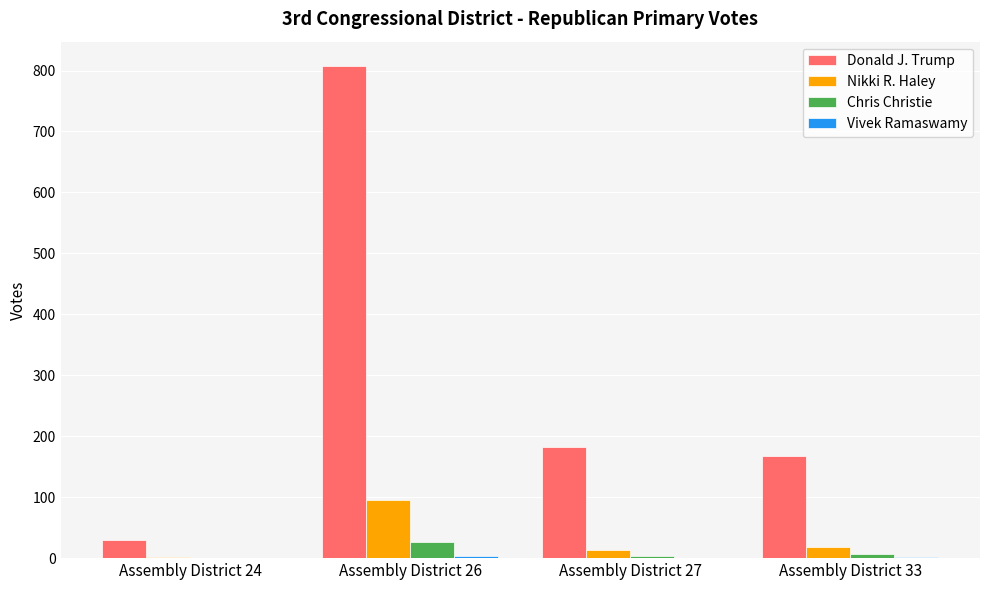

At which category is the sum across all series the highest?

Assembly District 26